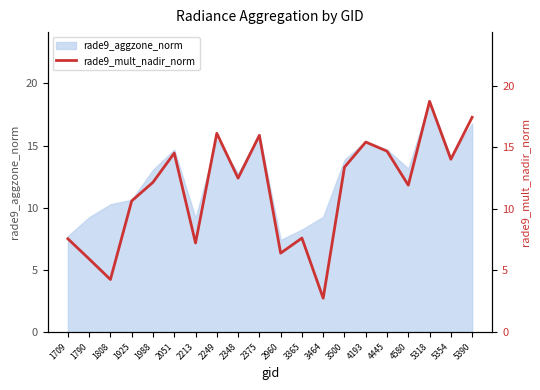

How many lines are shown in the chart?

1